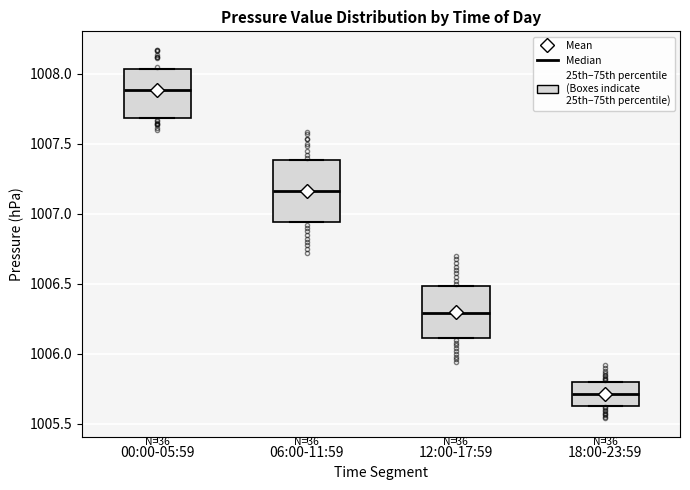

Which box's median line is the lowest?

18:00-23:59